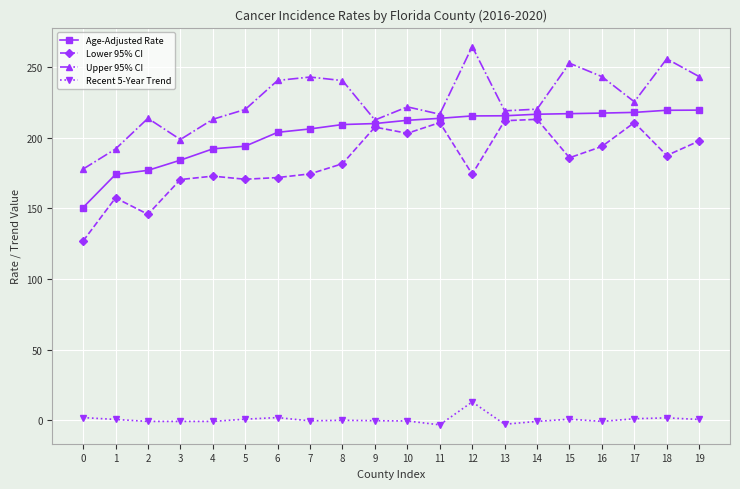

What is the difference between the highest and lowest values at 10?

222.2